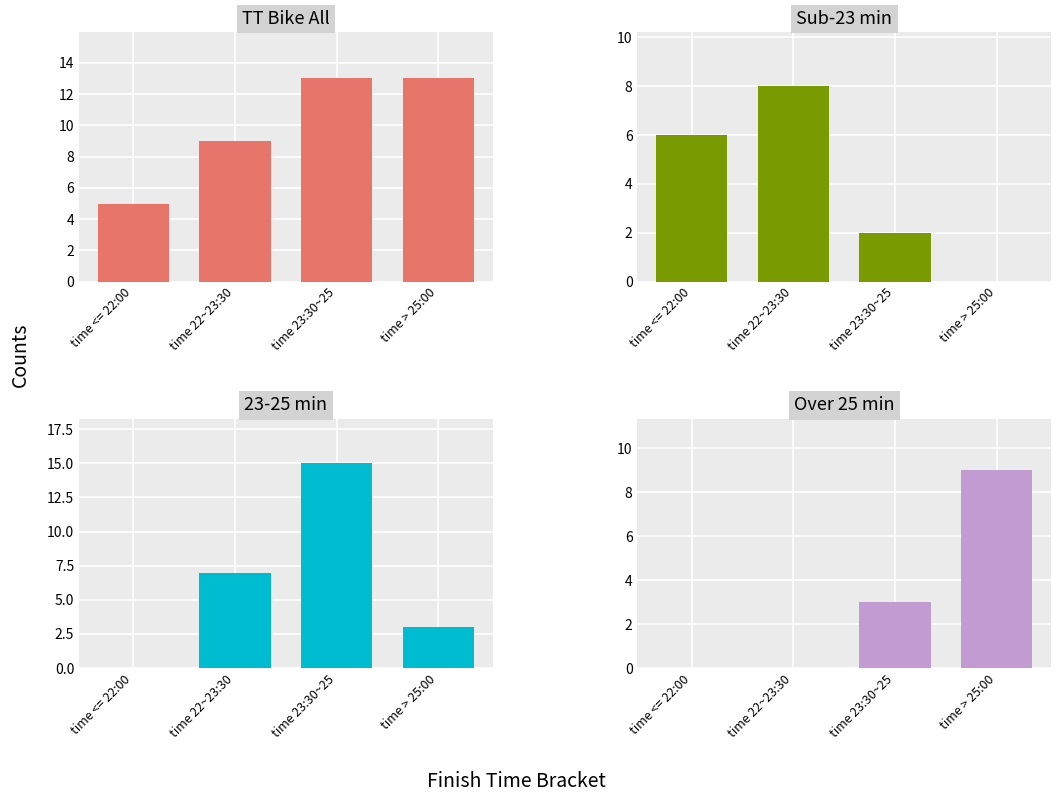

Reading left to right, transcribe all the data shown in this chart.

TT Bike All: 5	9	13	13
Sub-23 min: 6	8	2	0
23-25 min: 0	7	15	3
Over 25 min: 0	0	3	9